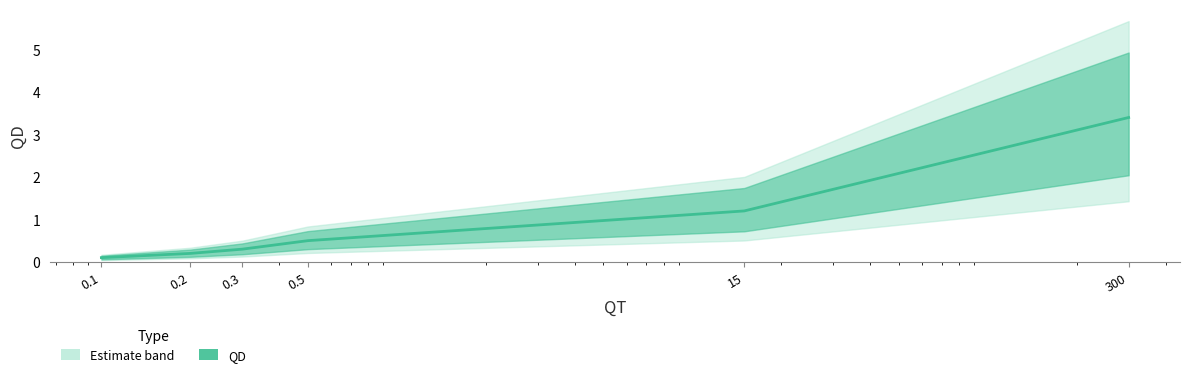

What is the sum of all values?

5.7